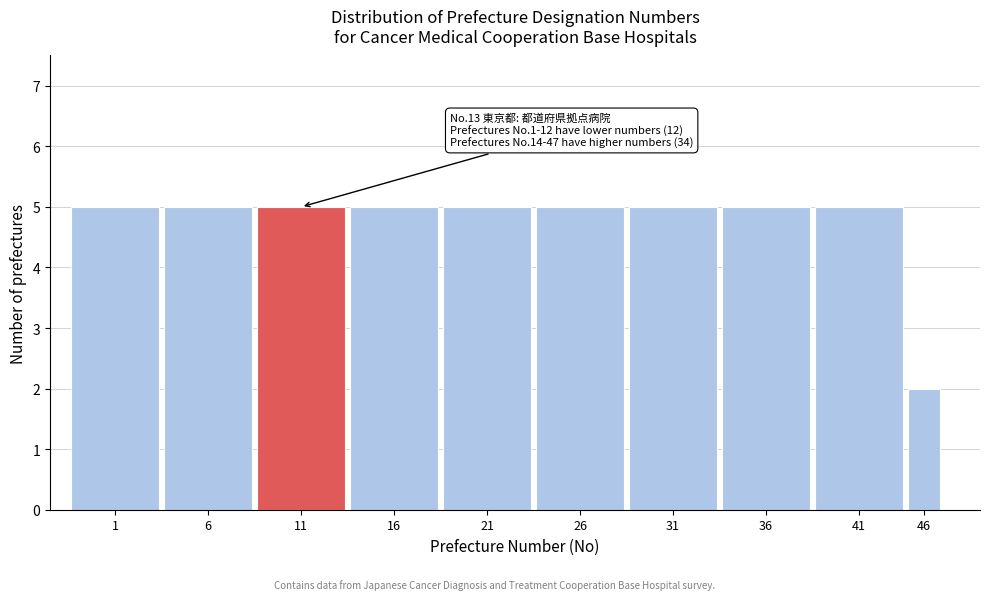

Reading left to right, what are all the values shown in this chart?

1=5	6=5	11=5	16=5	21=5	26=5	31=5	36=5	41=5	46=2